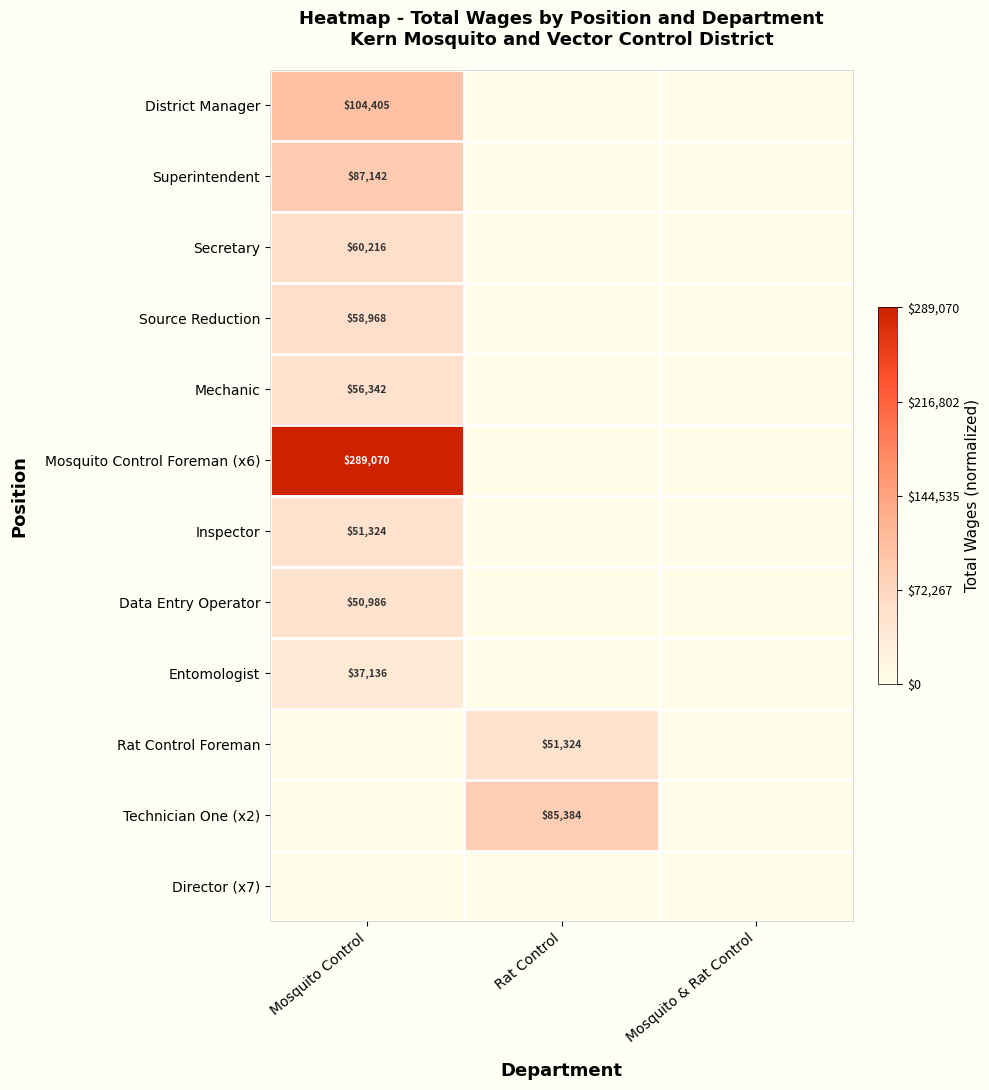

The value of Mechanic at Mosquito Control is 17627. True or false?

False